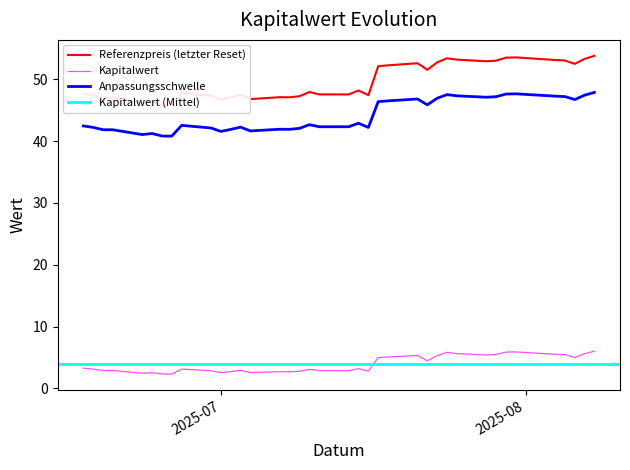

Is the value of Anpassungsschwelle at 2025-07-31 greater than the value of Referenzpreis (letzter Reset) at 2025-07-09?

Yes